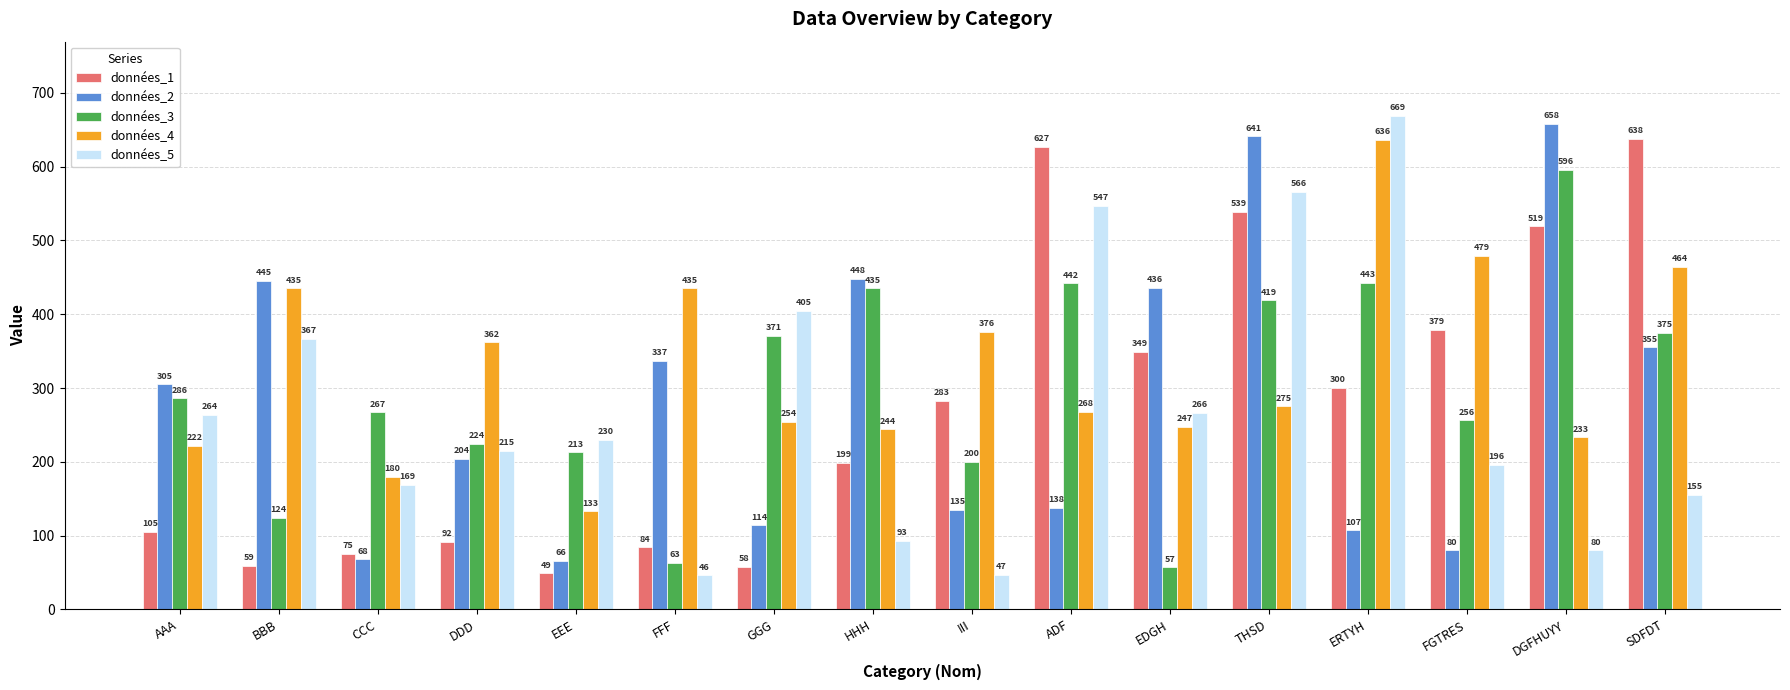

Rank the series at FFF from lowest to highest value.

données_5, données_3, données_1, données_2, données_4